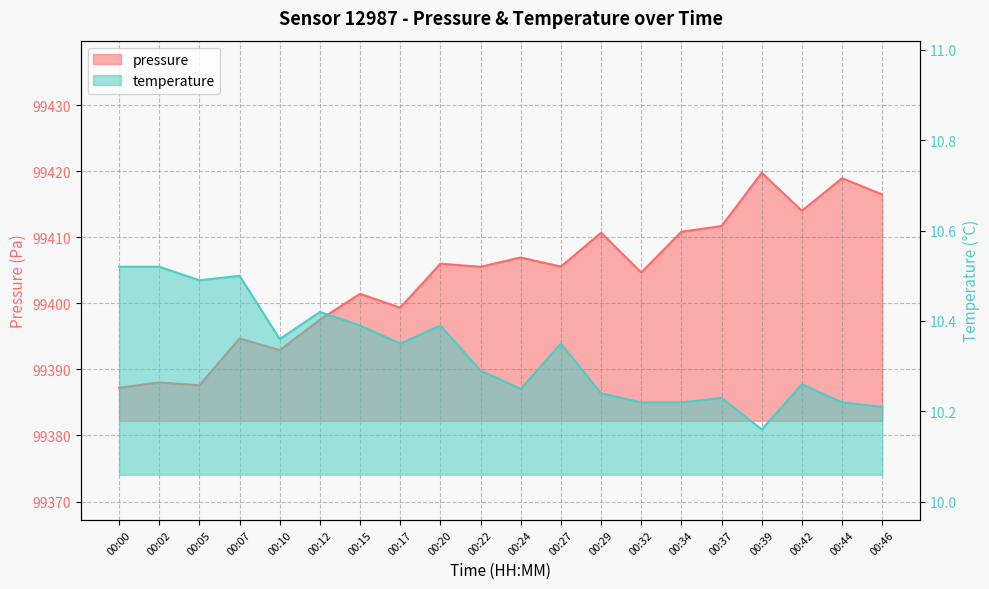

What is the total value across all series at 00:44?

99429.2